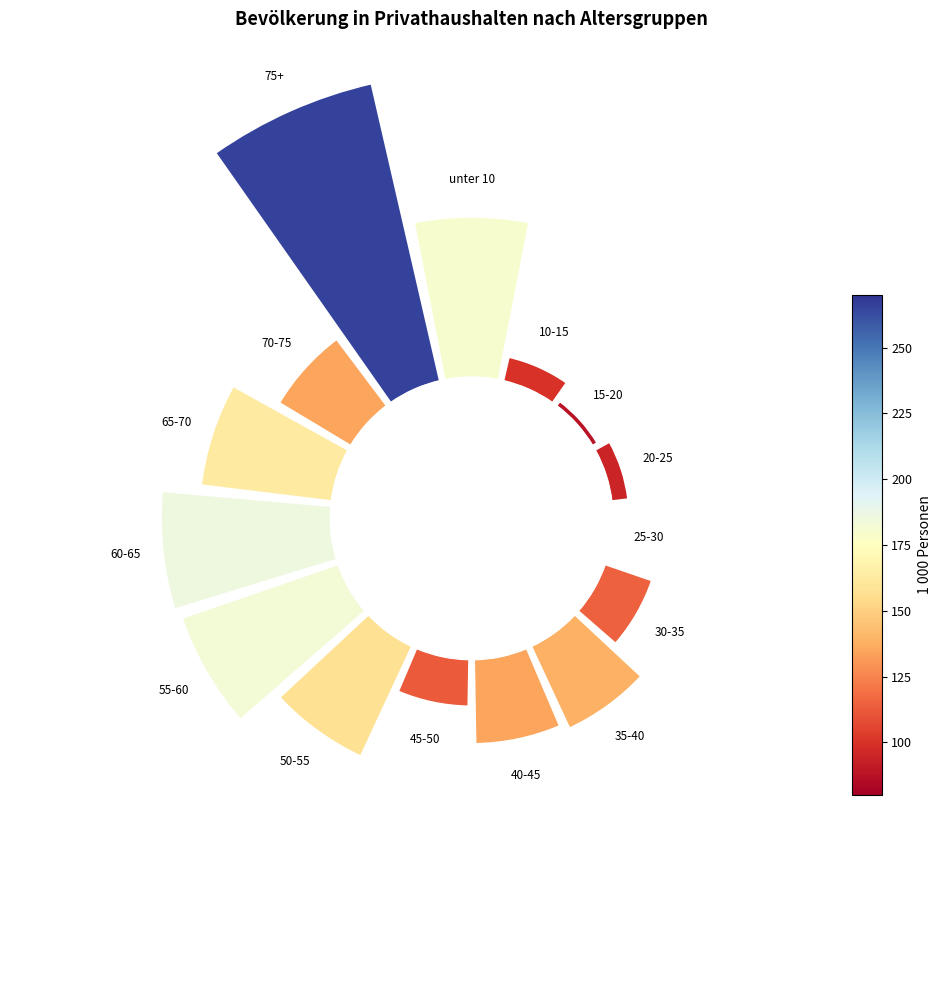

True or false: 3 accounts for 9% of the total.

False